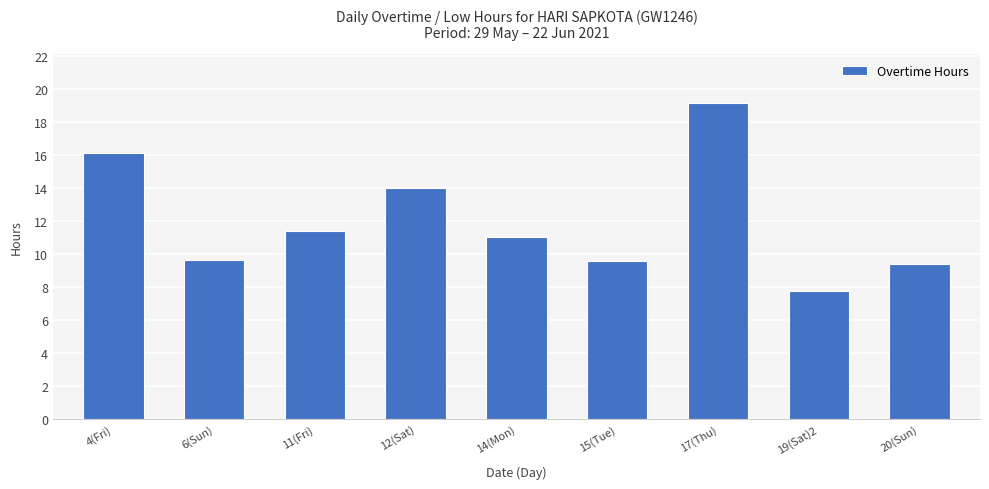

Reading right to left, what are all the values shown in this chart?

9.4	7.7	19.1	9.5	11.0	14.0	11.4	9.6	16.1